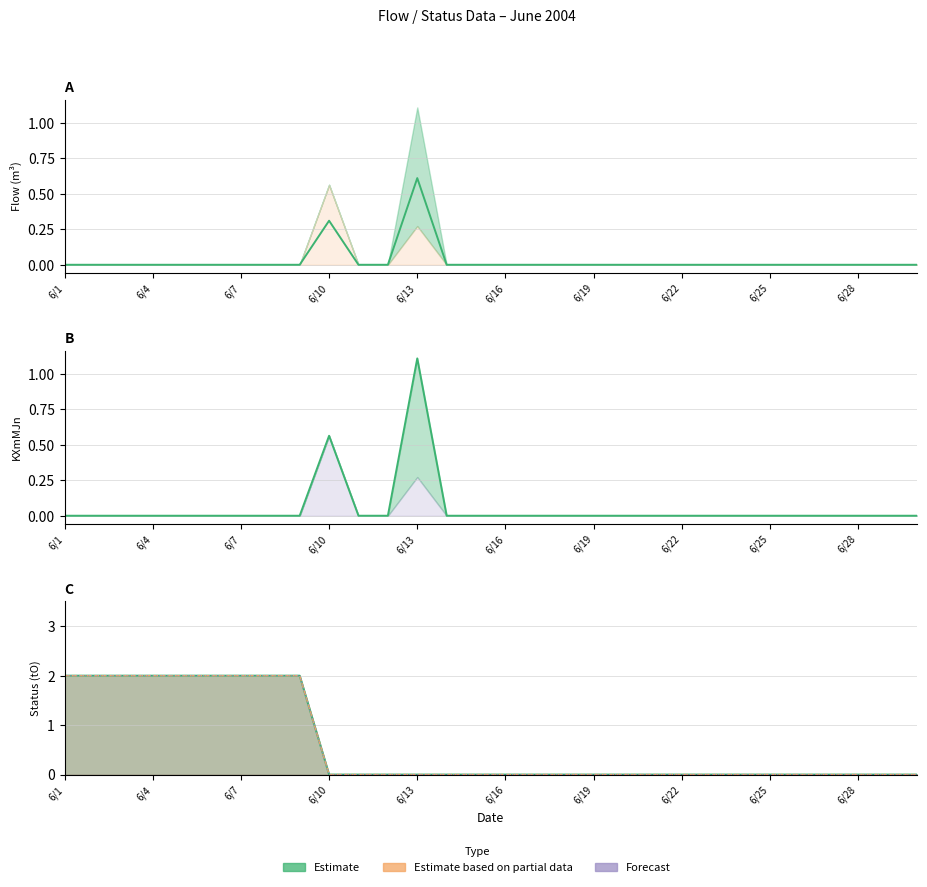

What is the greatest value displayed?

2.0